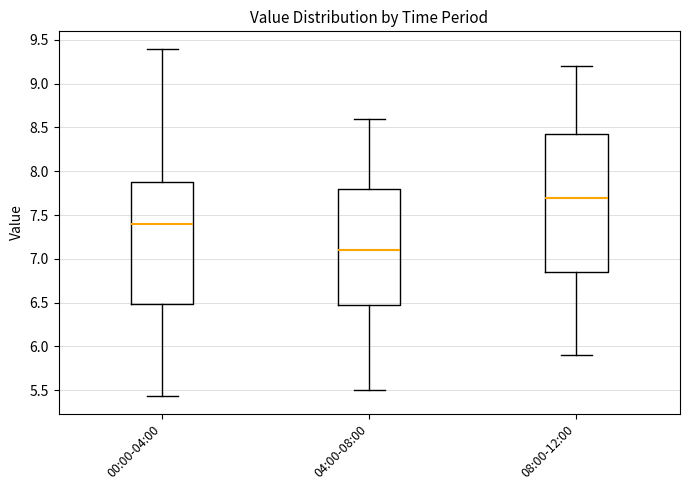

Which box is the tallest, from its lower edge to its upper edge?

08:00-12:00